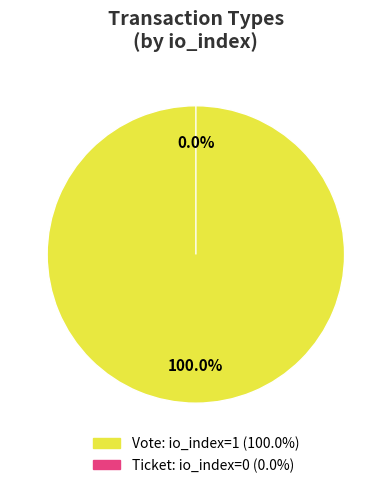

Is there any slice that represents more than half of the pie?

Yes